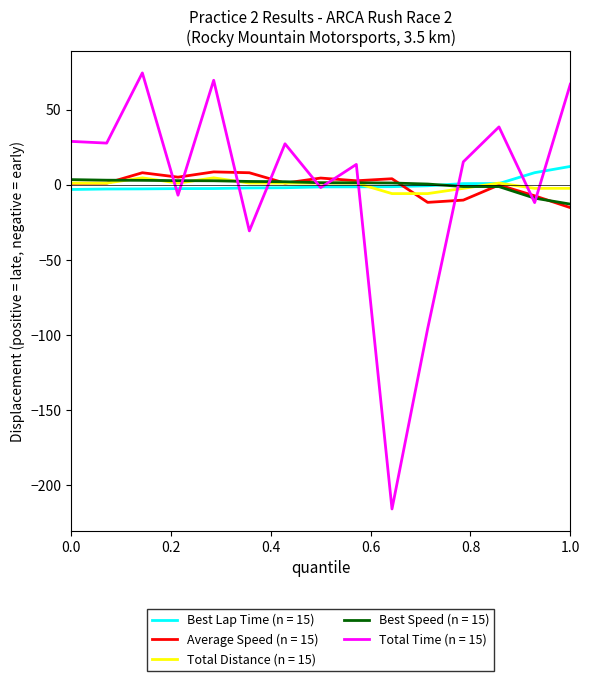

Which series has the largest range (max minus min)?

Total Time (n = 15)